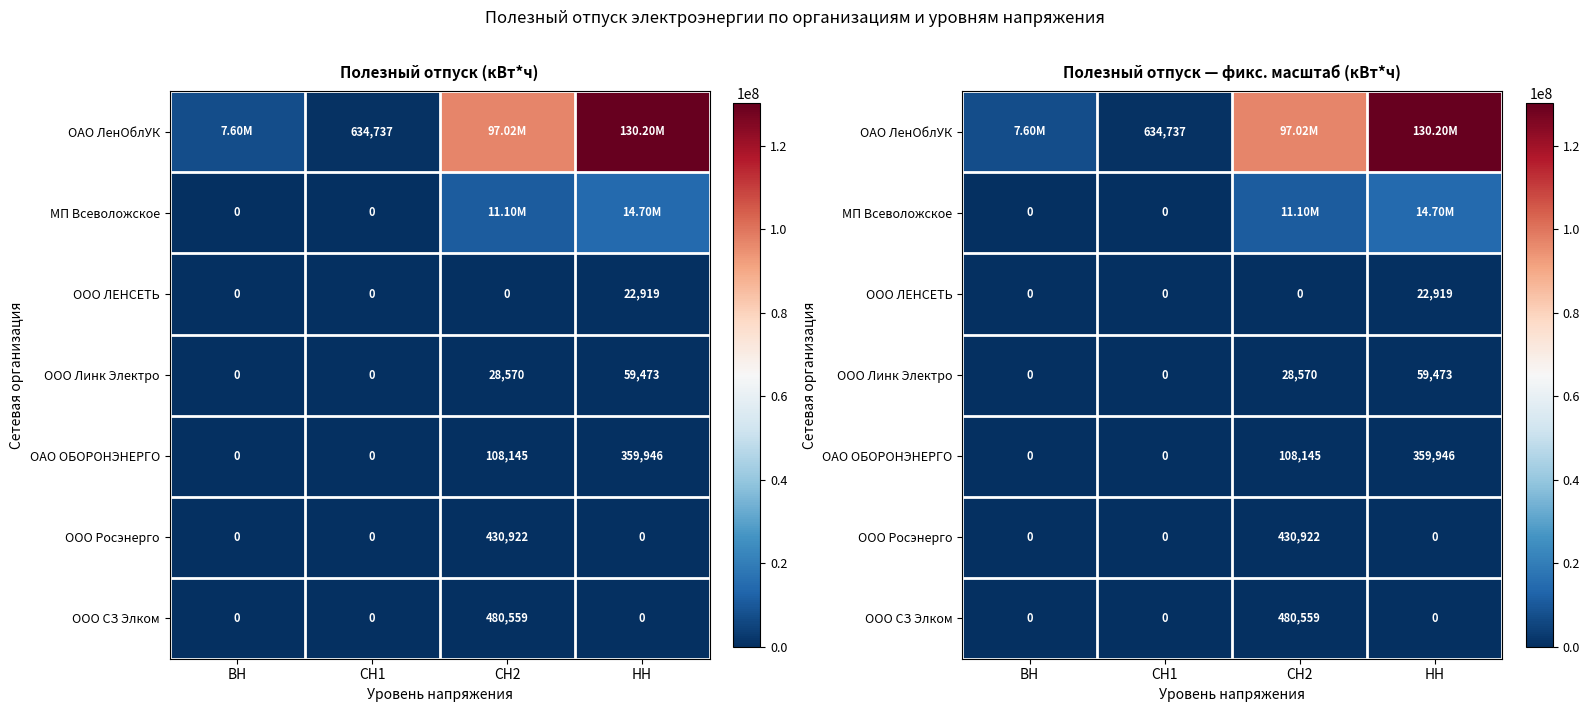

List the series in order of their peak value, lowest first.

ООО ЛЕНСЕТЬ, ООО Линк Электро, ОАО ОБОРОНЭНЕРГО, ООО Росэнерго, ООО СЗ Элком, МП Всеволожское, ОАО ЛенОблУК